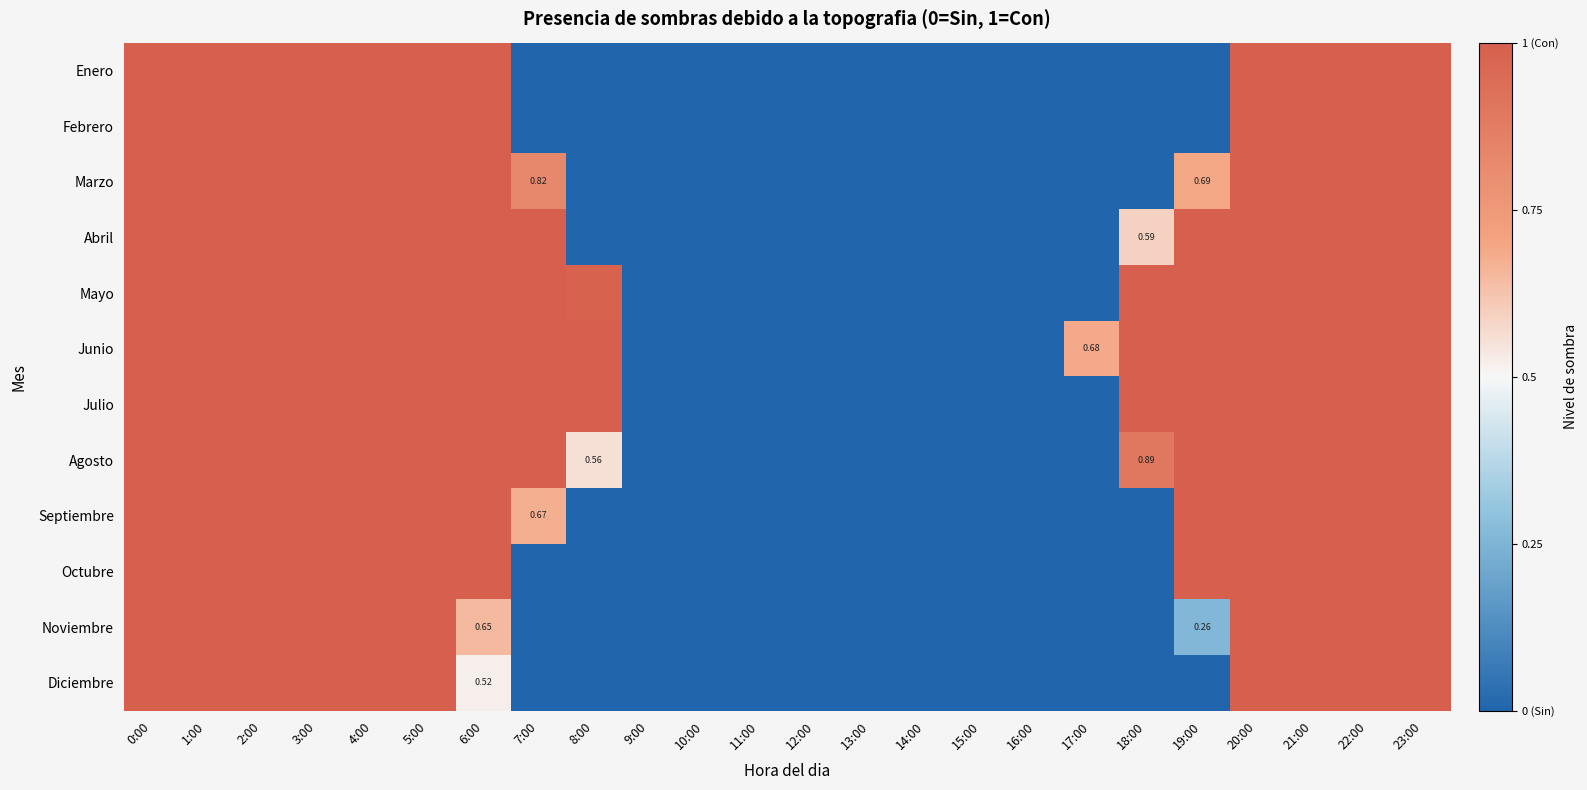

What is the total value across all series at 17:00?

0.7